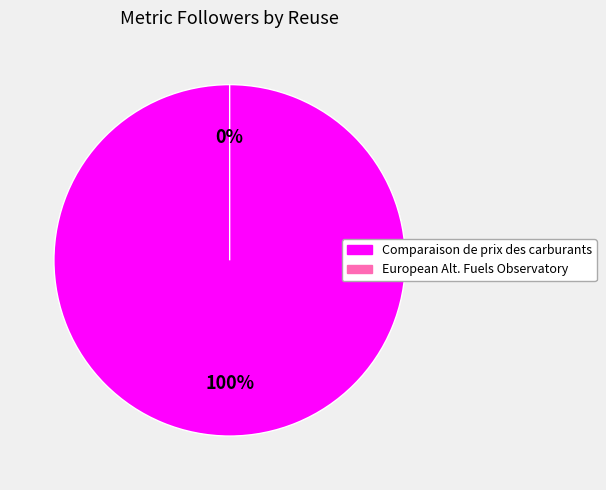

Count the number of slices in the pie.

2